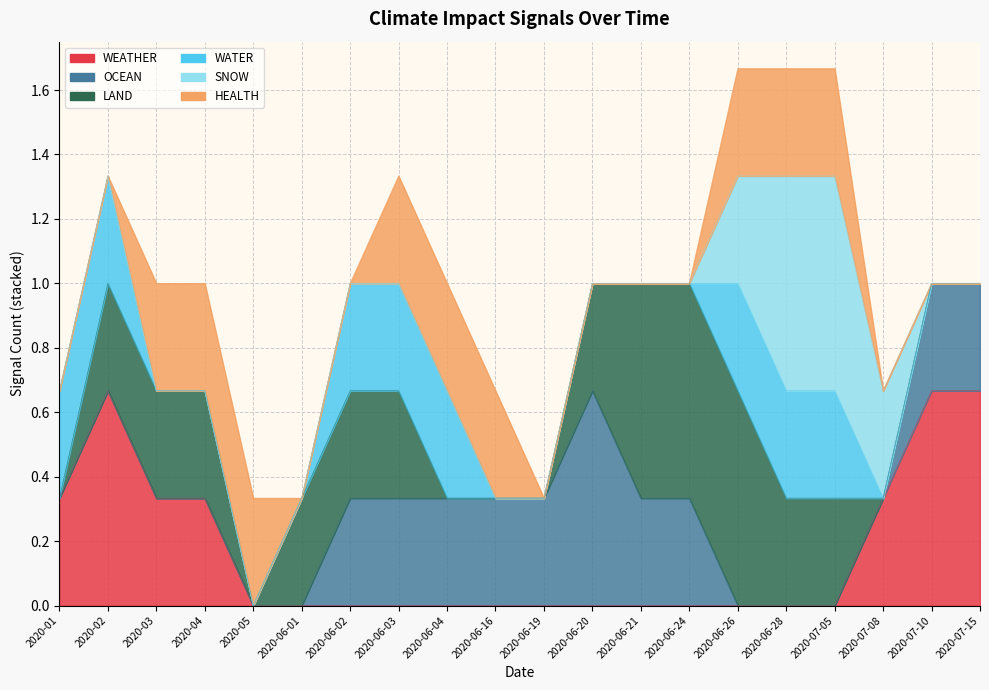

True or false: SNOW and HEALTH cross at least once.

False